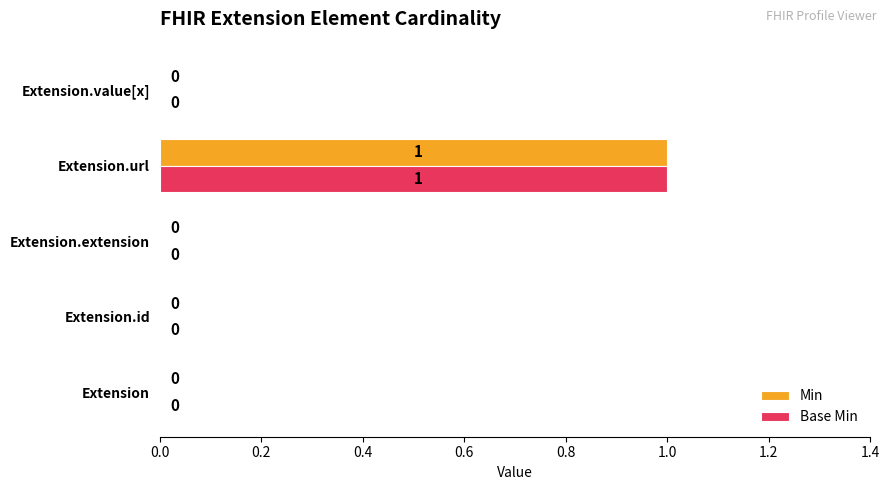

How many Min values are between 0 and 1?

5